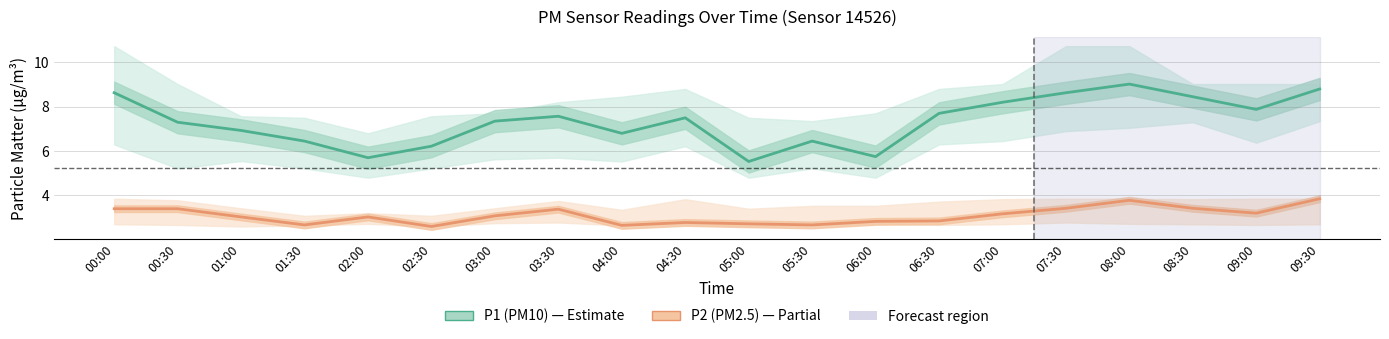

What value does the P2 (PM2.5) series have at 05:00?

2.7